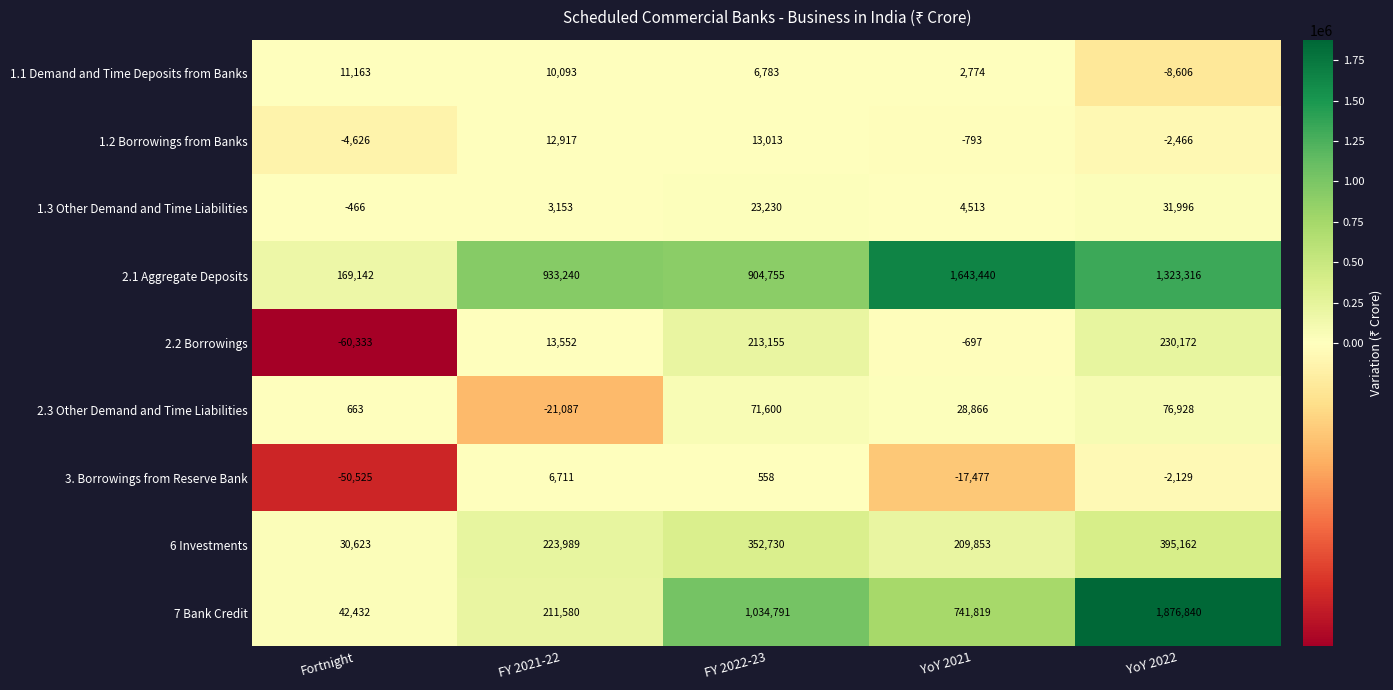

Rank the series by their maximum value, from lowest to highest.

3. Borrowings from Reserve Bank, 1.1 Demand and Time Deposits from Banks, 1.2 Borrowings from Banks, 1.3 Other Demand and Time Liabilities, 2.3 Other Demand and Time Liabilities, 2.2 Borrowings, 6 Investments, 2.1 Aggregate Deposits, 7 Bank Credit